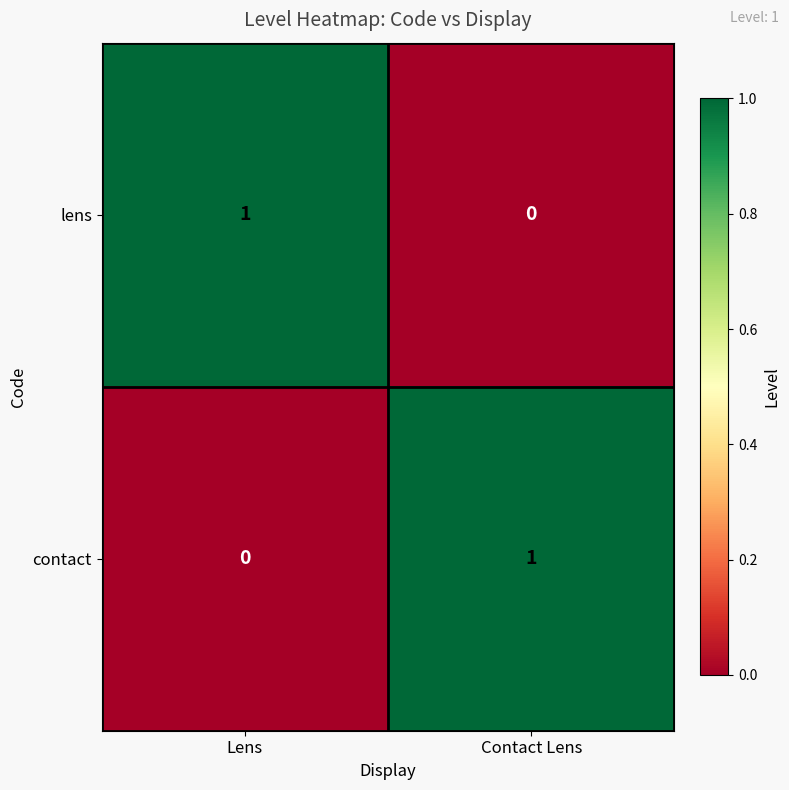

Reading left to right, list all the values displayed in this chart.

lens: Lens=1	Contact Lens=0
contact: Lens=0	Contact Lens=1